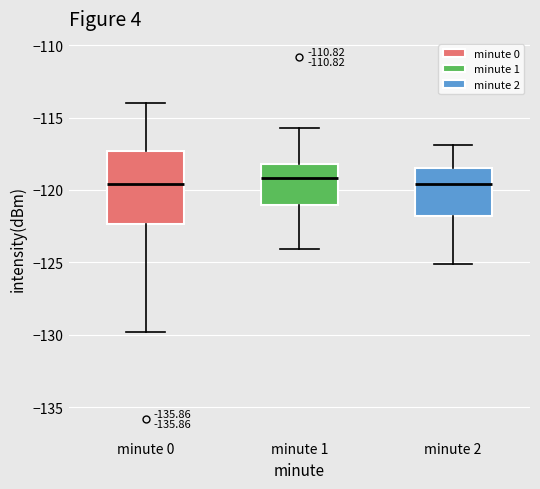

Reading left to right, read every box against the y-axis: the position of its median line, the range the box covers, and the ends of its whiskers. The values are not printed on the chart, so give them approximately, as read against the axis.

minute 0: median -119.5, box -122.5 to -117.5, whiskers -130.0 to -114.0
minute 1: median -119.0, box -121.0 to -118.0, whiskers -124.0 to -115.5
minute 2: median -119.5, box -122.0 to -118.5, whiskers -125.0 to -117.0